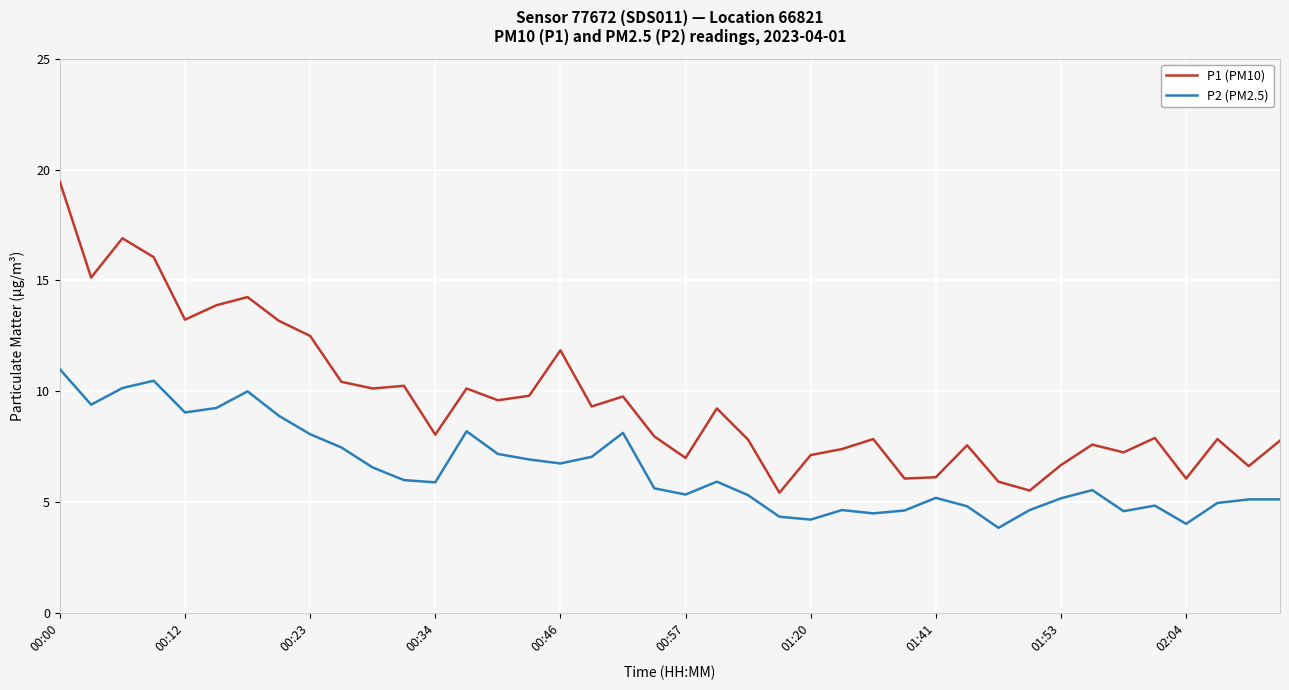

What is the minimum value shown in the chart?

3.9